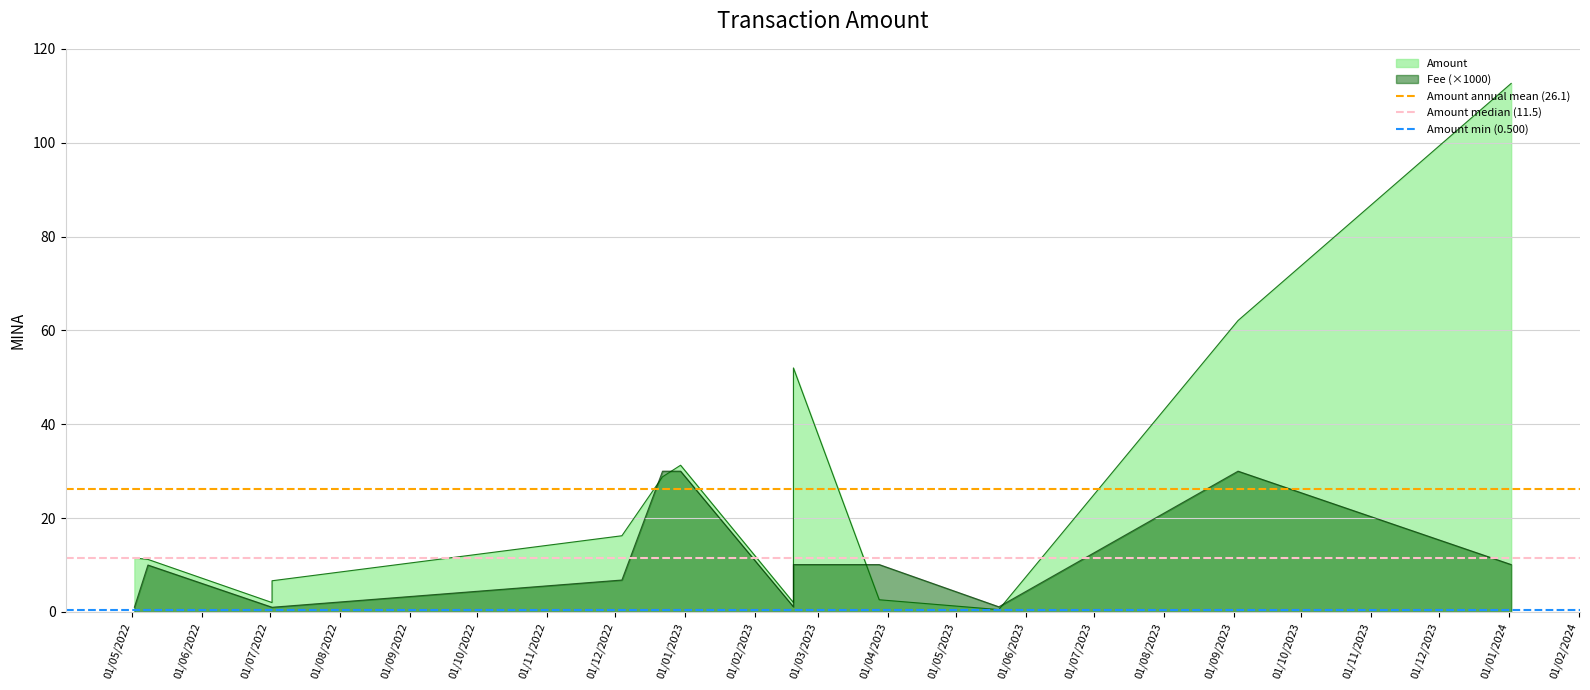

What position from the left is 01/06/2022?

2